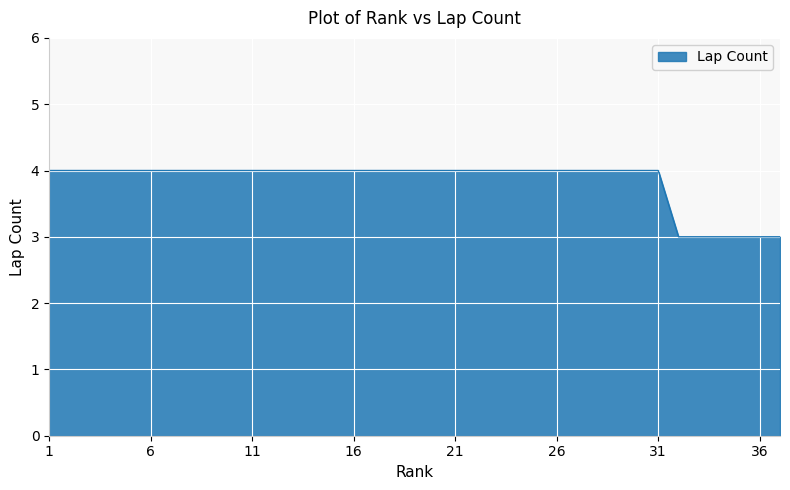

What is the minimum value shown in the chart?

3